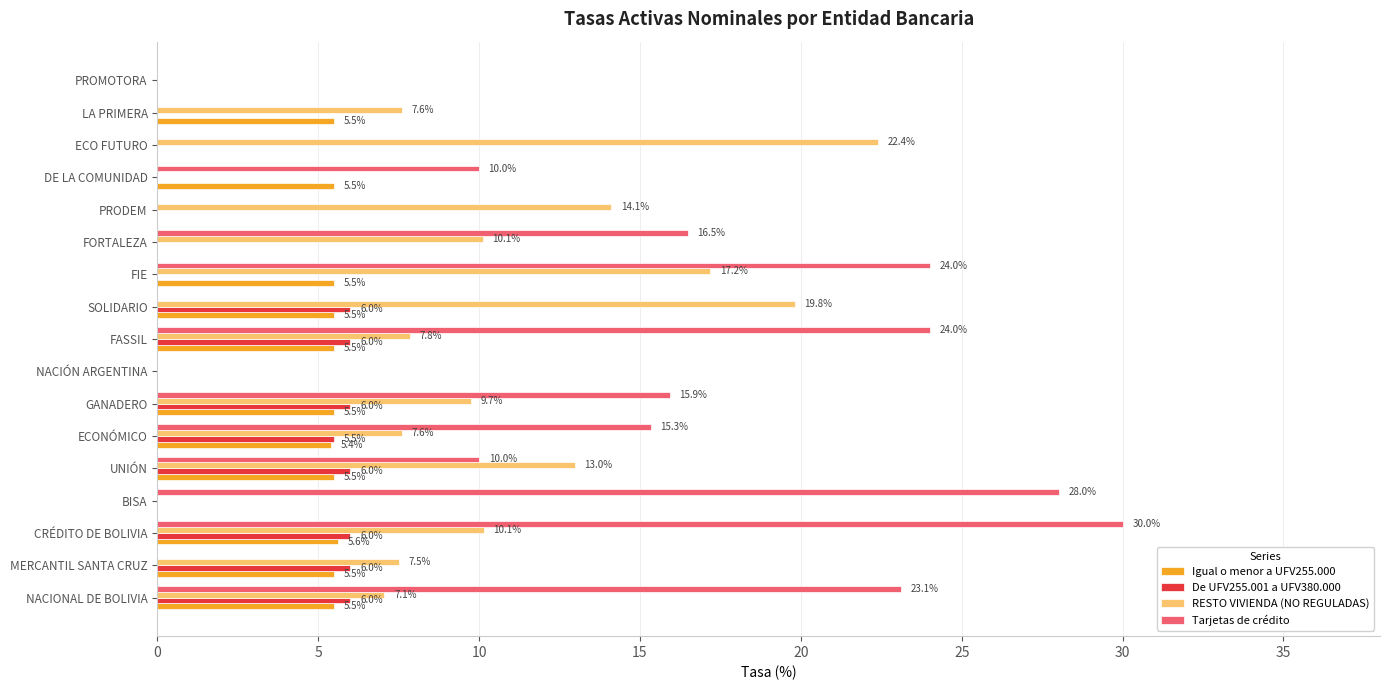

What are all the series names shown in the legend?

Igual o menor a UFV255.000, De UFV255.001 a UFV380.000, RESTO VIVIENDA (NO REGULADAS), Tarjetas de crédito